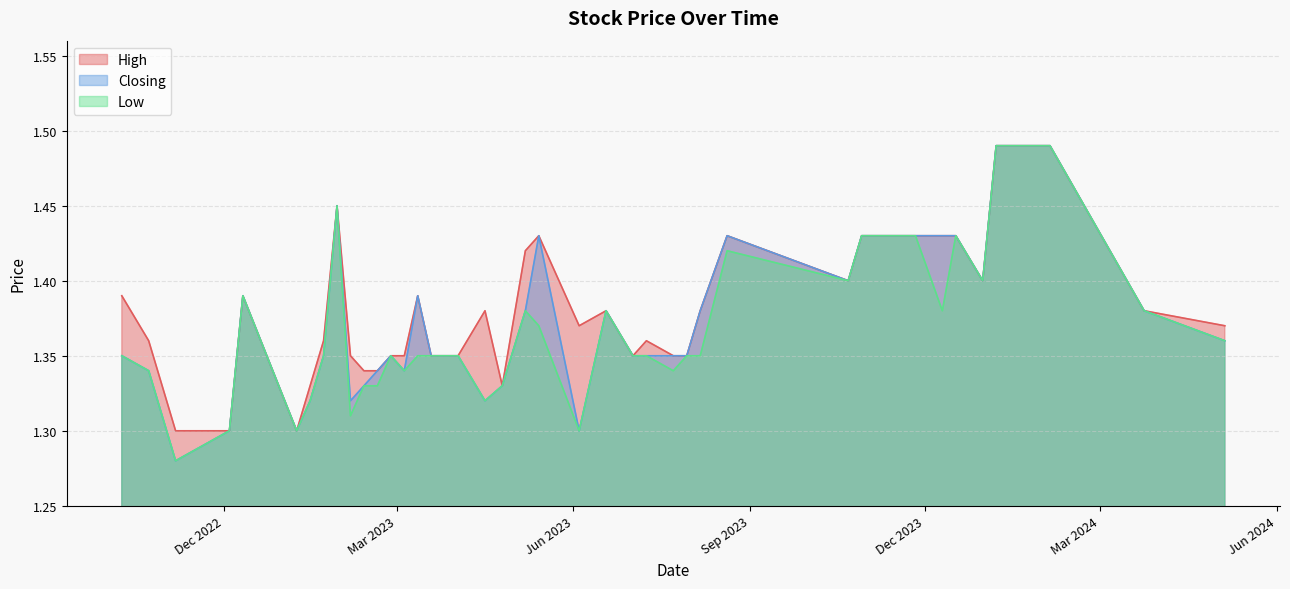

Which series has the largest total across all categories?

High